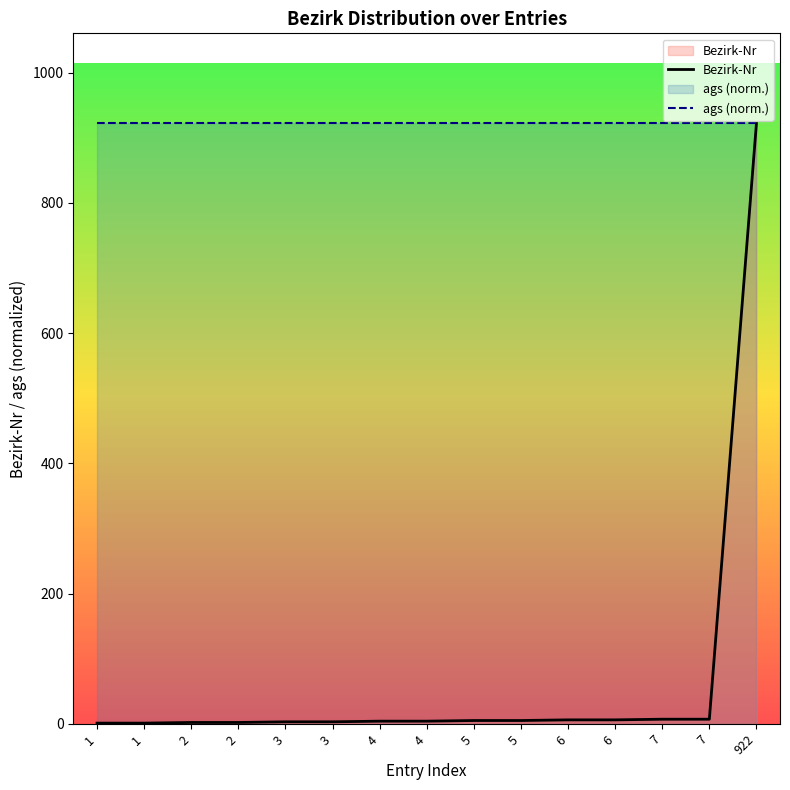

Which series has the largest total across all categories?

ags (norm.)